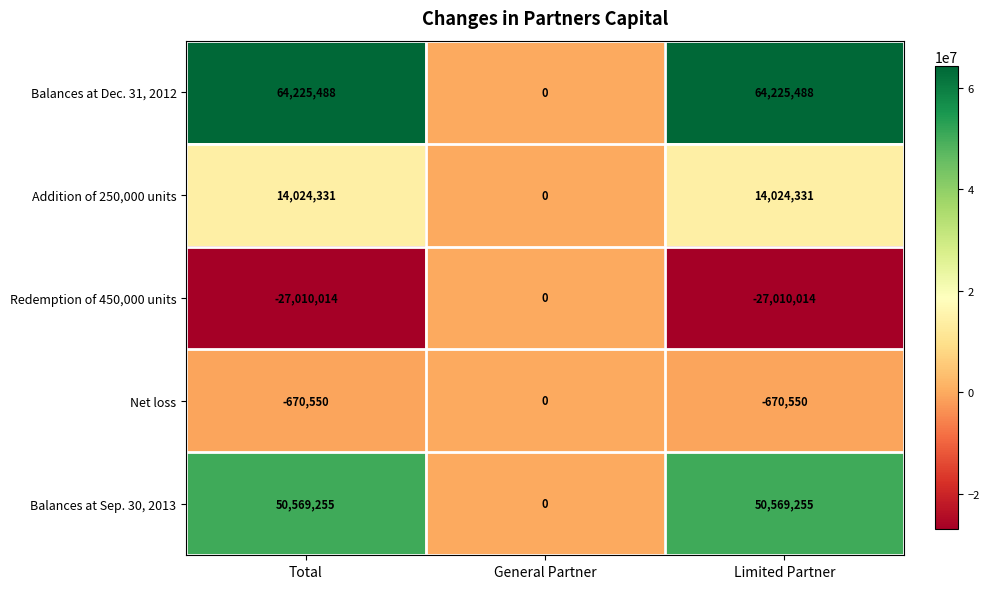

How many categories are shown in the chart?

3